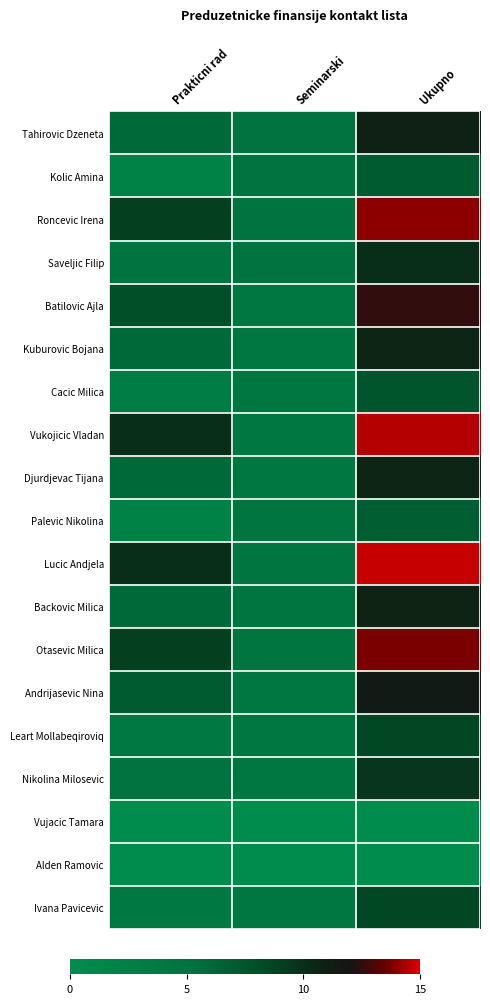

Reading left to right, transcribe all the data shown in this chart.

Tahirovic Dzeneta: Prakticni rad=6.0	Seminarski=5.0	Ukupno=11.0
Kolic Amina: Prakticni rad=2.0	Seminarski=5.0	Ukupno=7.0
Roncevic Irena: Prakticni rad=9.0	Seminarski=5.0	Ukupno=14.0
Saveljic Filip: Prakticni rad=5.0	Seminarski=5.0	Ukupno=10.0
Batilovic Ajla: Prakticni rad=8.0	Seminarski=4.5	Ukupno=12.5
Kuburovic Bojana: Prakticni rad=6.0	Seminarski=4.5	Ukupno=10.5
Cacic Milica: Prakticni rad=3.0	Seminarski=4.5	Ukupno=7.5
Vukojicic Vladan: Prakticni rad=10.0	Seminarski=4.5	Ukupno=14.5
Djurdjevac Tijana: Prakticni rad=6.0	Seminarski=4.5	Ukupno=10.5
Palevic Nikolina: Prakticni rad=2.0	Seminarski=4.8	Ukupno=6.8
Lucic Andjela: Prakticni rad=10.0	Seminarski=4.8	Ukupno=14.8
Backovic Milica: Prakticni rad=6.0	Seminarski=4.8	Ukupno=10.8
Otasevic Milica: Prakticni rad=9.0	Seminarski=4.8	Ukupno=13.8
Andrijasevic Nina: Prakticni rad=7.0	Seminarski=4.5	Ukupno=11.5
Leart Mollabeqiroviq: Prakticni rad=4.0	Seminarski=4.5	Ukupno=8.5
Nikolina Milosevic: Prakticni rad=5.0	Seminarski=4.5	Ukupno=9.5
Vujacic Tamara: Prakticni rad=0.0	Seminarski=0.0	Ukupno=0.0
Alden Ramovic: Prakticni rad=0.0	Seminarski=0.0	Ukupno=0.0
Ivana Pavicevic: Prakticni rad=4.0	Seminarski=4.5	Ukupno=8.5